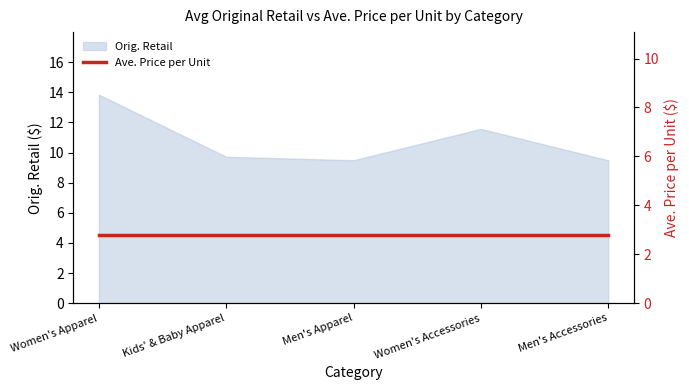

Is it true that Orig. Retail equals 7.0 at Women's Accessories?

False